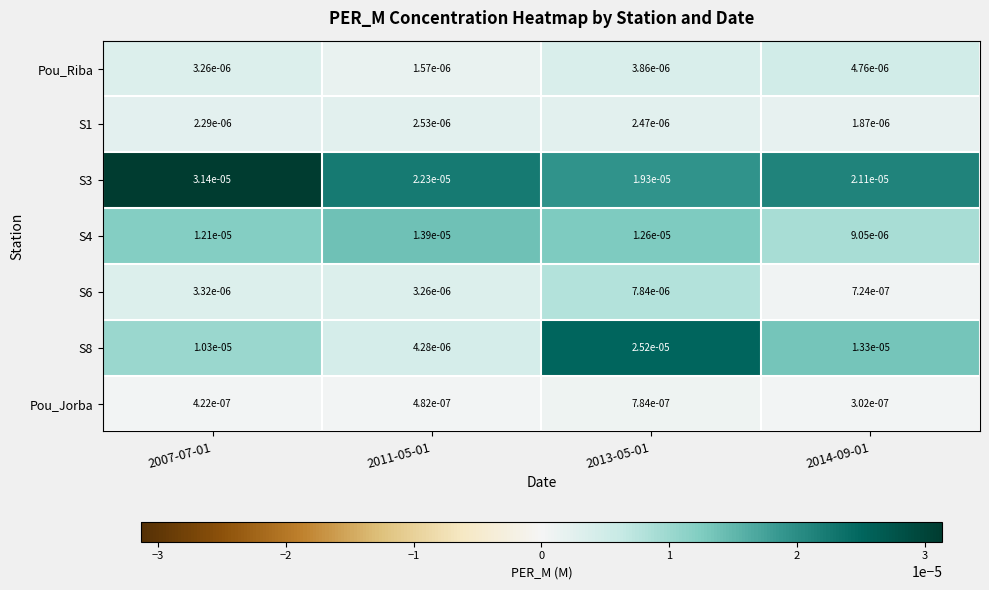

Is the value of S8 at 2013-05-01 greater than the value of S1 at 2011-05-01?

Yes